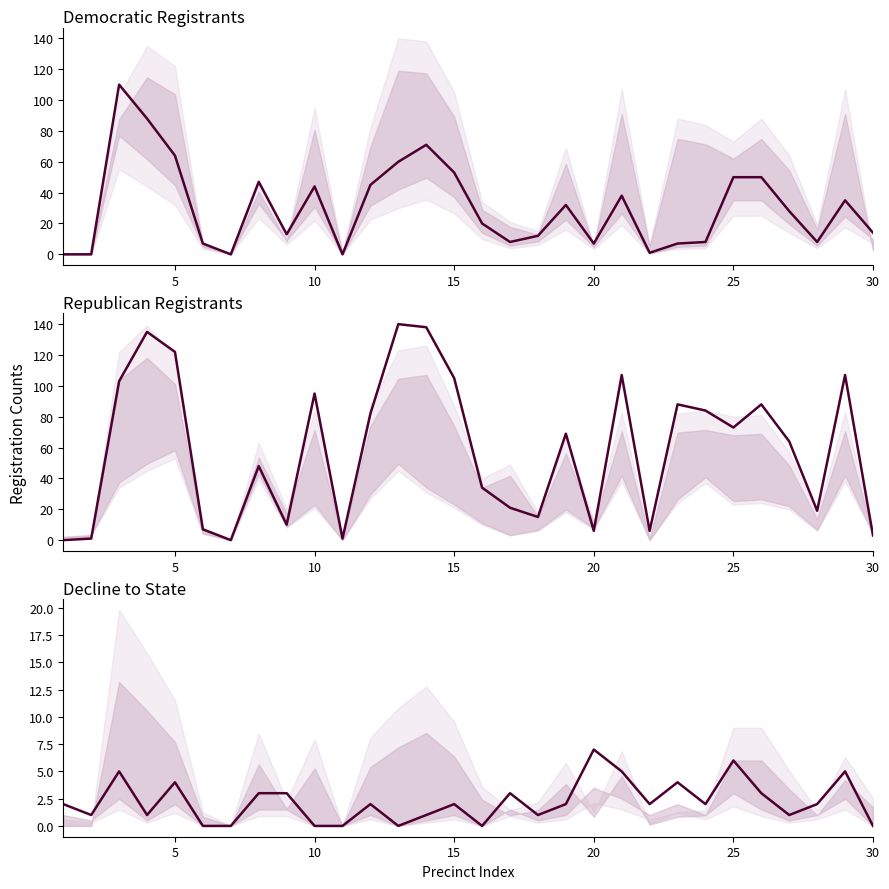

Reading left to right, transcribe all the data shown in this chart.

dem: 0	0	110	88	64	7	0	47	13	44	0	45	60	71	53	20	8	12	32	7	38	1	7	8	50	50	28	8	35	14
rep: 0	1	103	135	122	7	0	48	10	95	1	82	140	138	105	34	21	15	69	6	107	6	88	84	73	88	64	19	107	3
dcl: 2	1	5	1	4	0	0	3	3	0	0	2	0	1	2	0	3	1	2	7	5	2	4	2	6	3	1	2	5	0